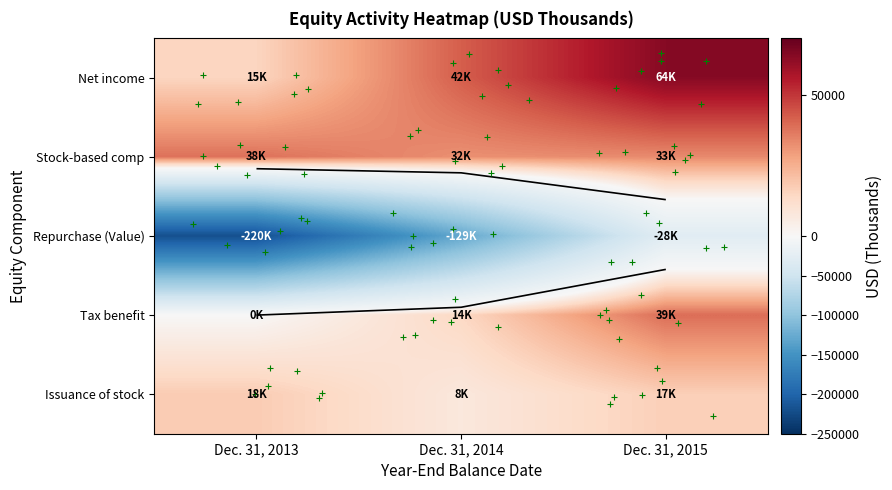

The value of Tax benefit at Dec. 31, 2014 is 20701. True or false?

False